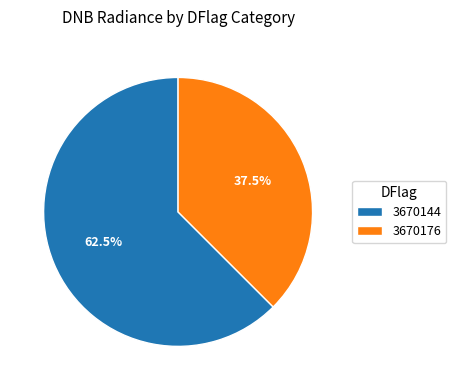

Is the sum of 3670176 and 3670144 greater than half?

Yes